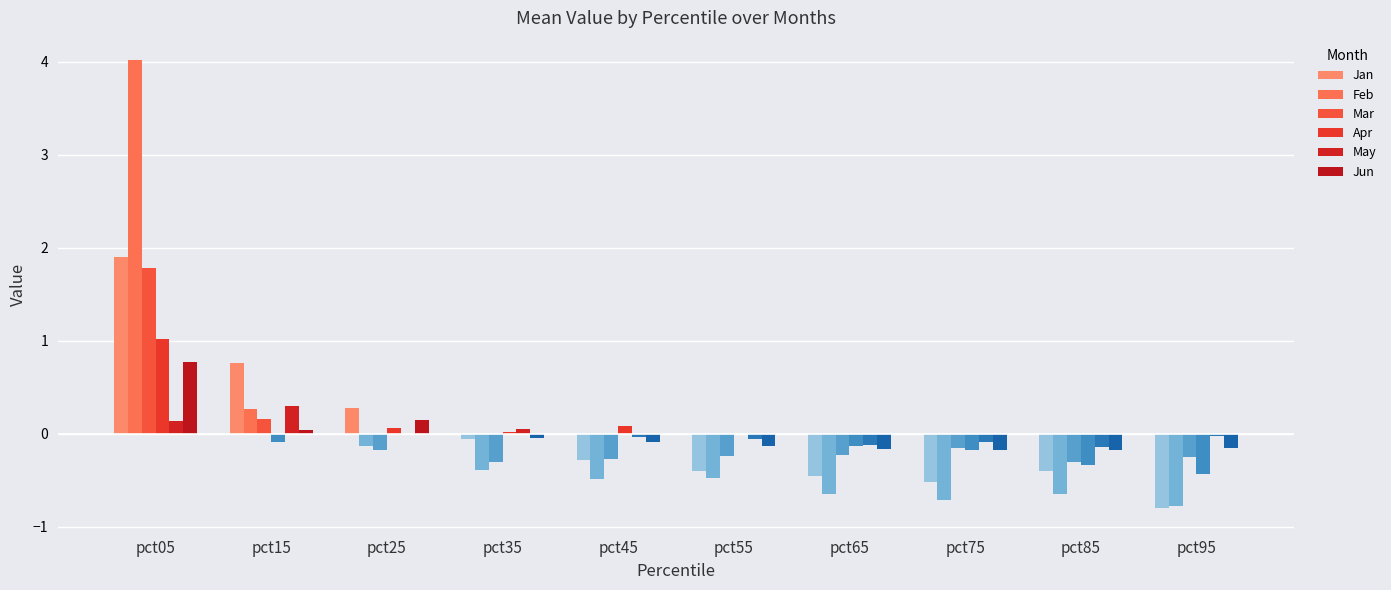

Does the chart contain stacked bars?

No